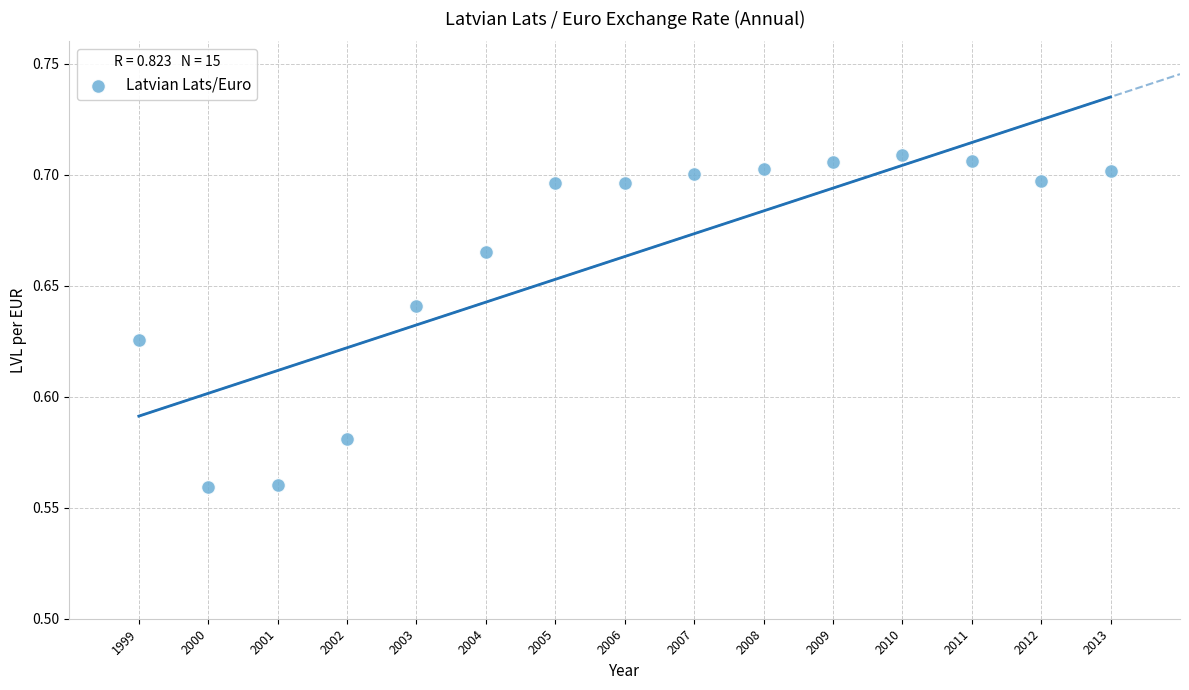

What is the range of X values (max minus min)?

14.0